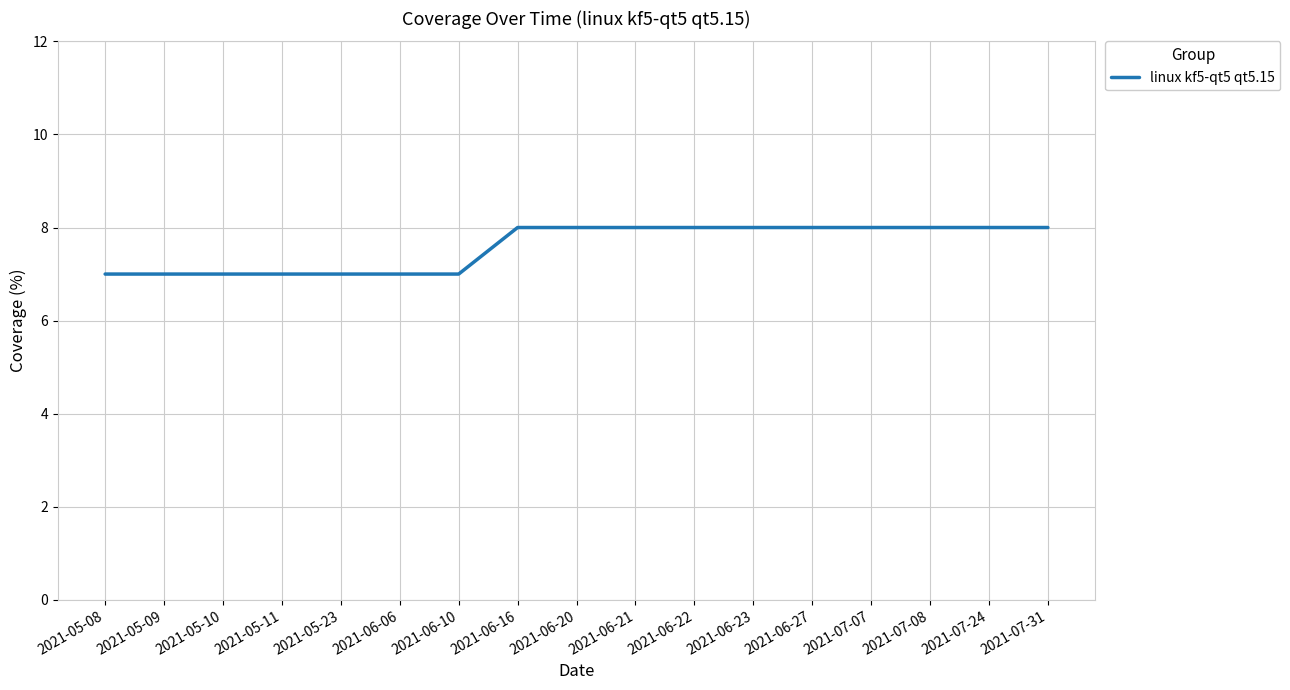

The value at 2021-05-10 is 4. True or false?

False